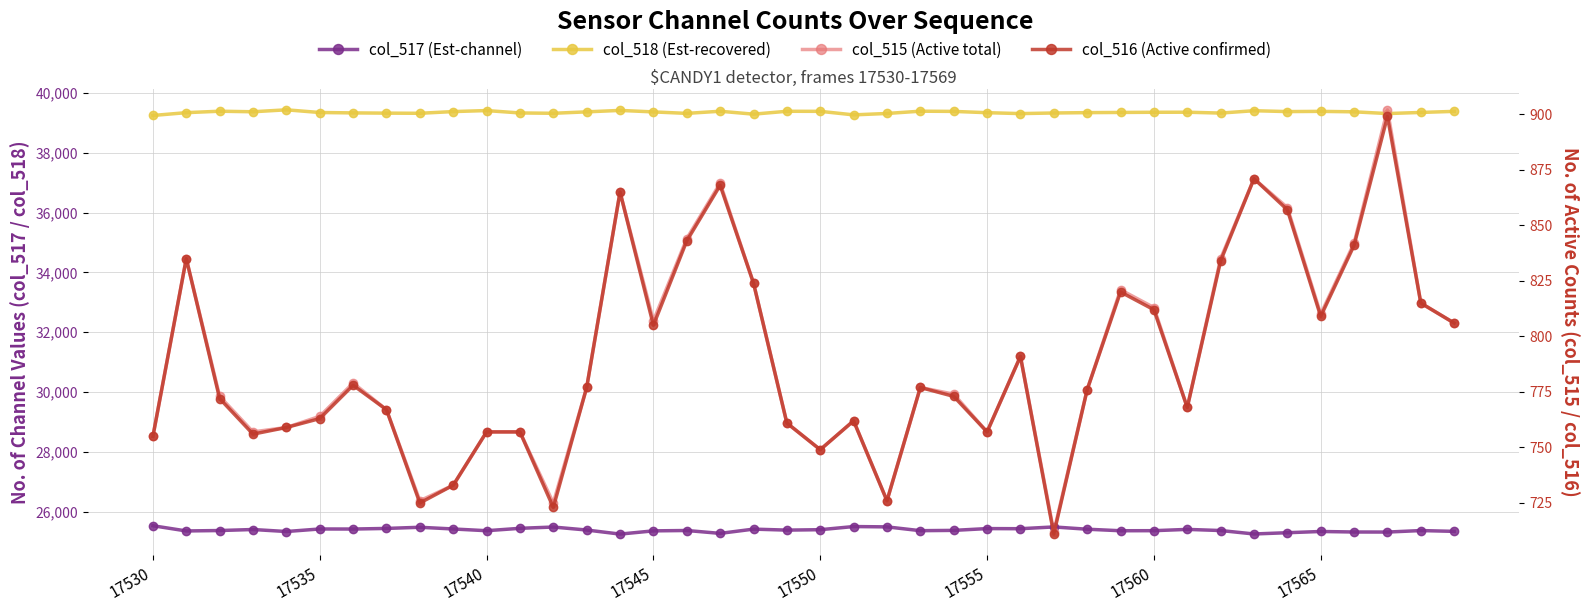

At which label is Est-Channel col_518 closest to 39338?

17535